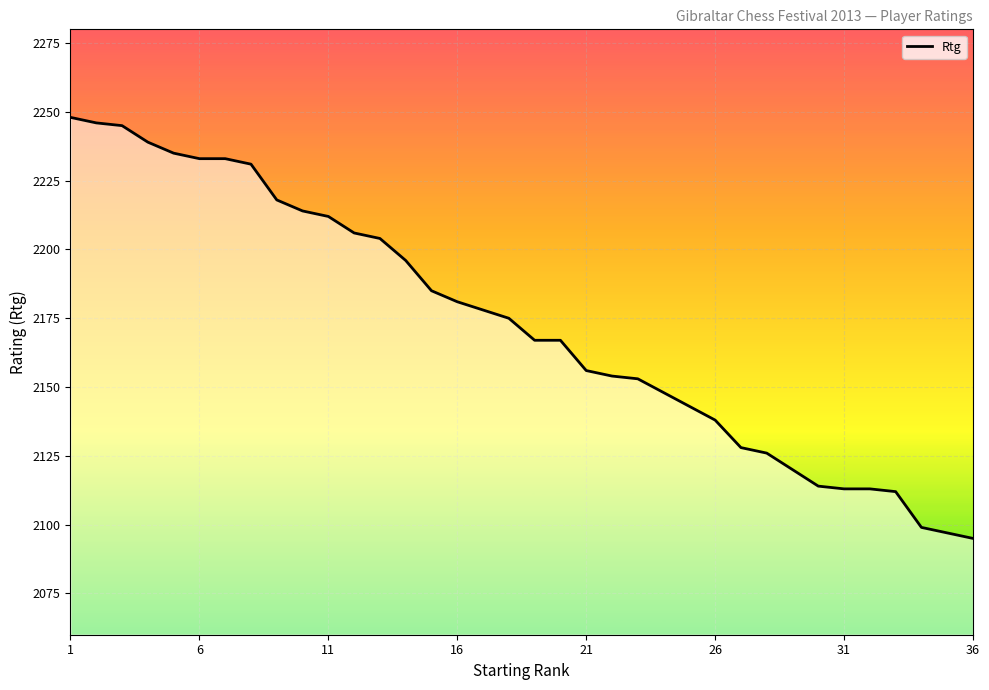

What is the greatest value displayed?

2248